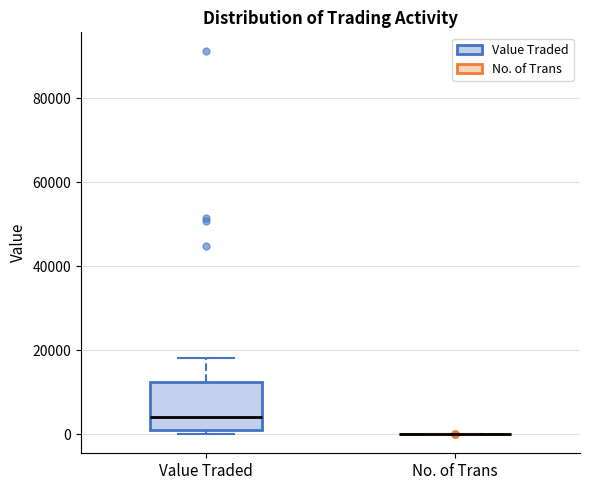

Which box is the tallest, from its lower edge to its upper edge?

Value Traded